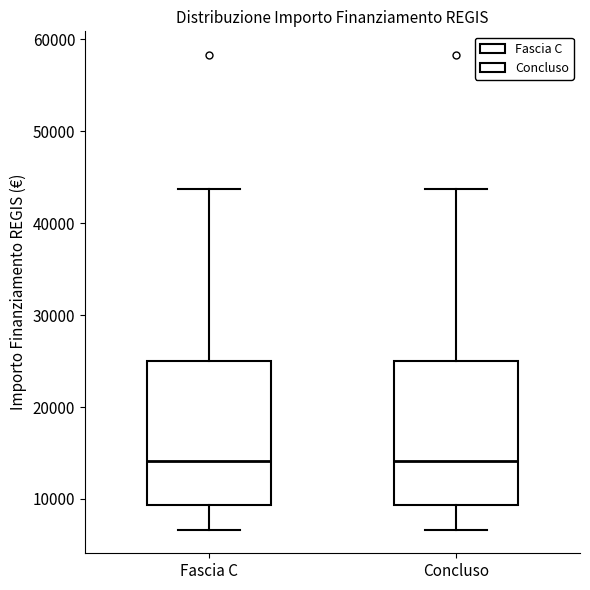

Reading left to right, read every box against the y-axis: the position of its median line, the range the box covers, and the ends of its whiskers. The values are not printed on the chart, so give them approximately, as read against the axis.

Fascia C: median 14000, box 9000 to 25000, whiskers 7000 to 44000
Concluso: median 14000, box 9000 to 25000, whiskers 7000 to 44000